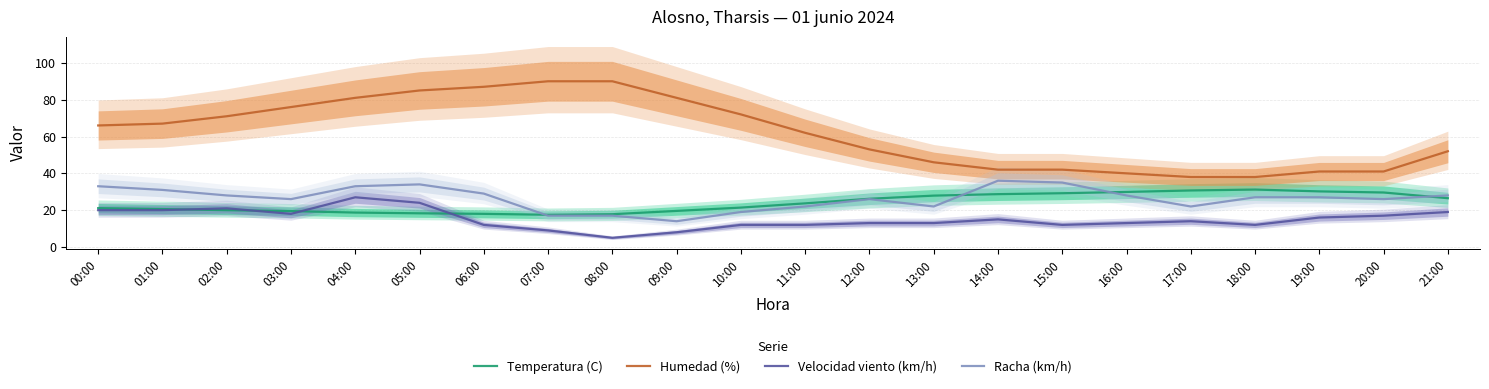

The Temperatura (C) series shows 8.4 at 11:00. True or false?

False